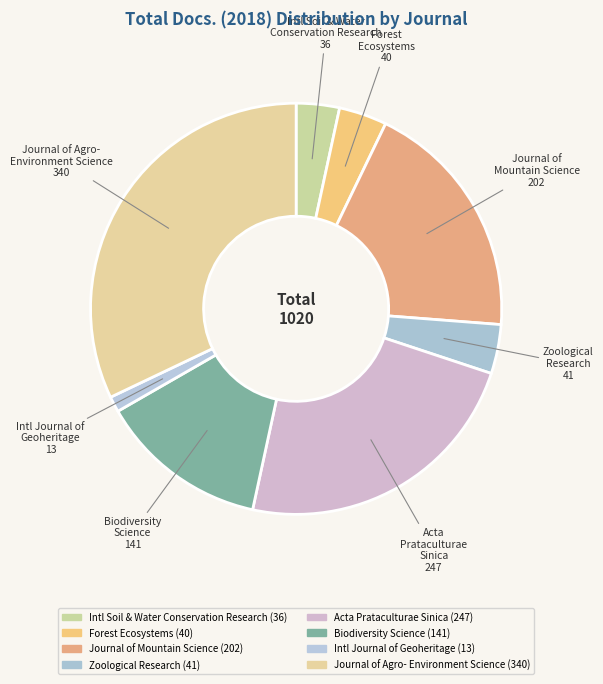

How many segments does this pie chart have?

8